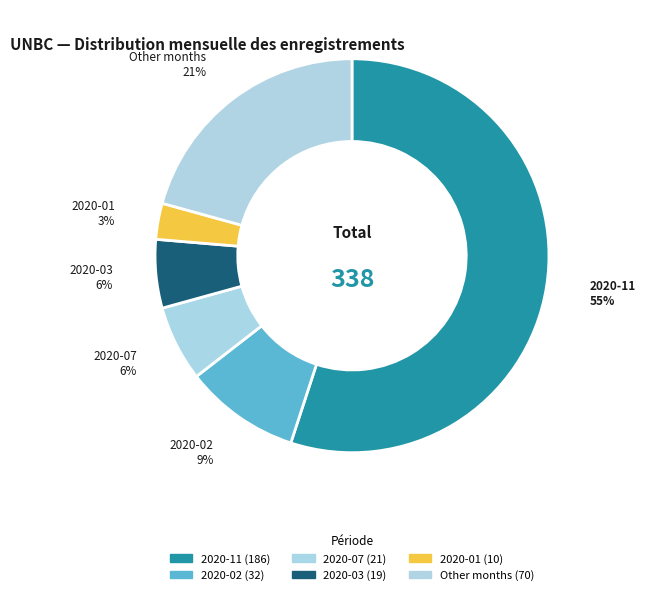

Count the number of slices in the pie.

6